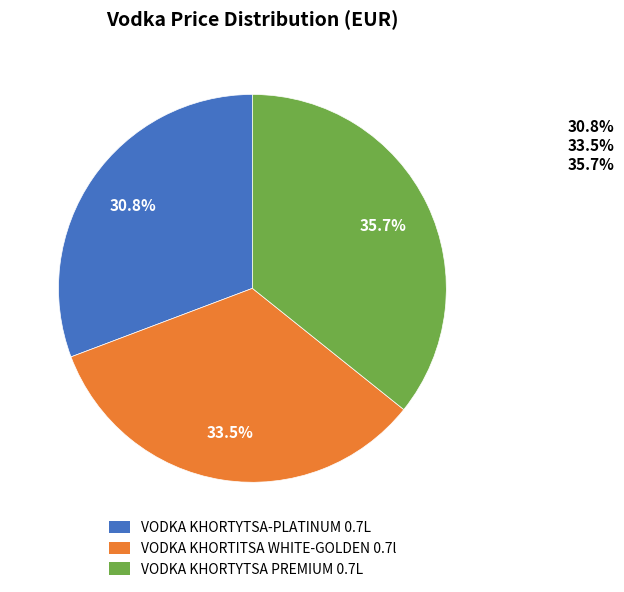

Count the number of slices in the pie.

3